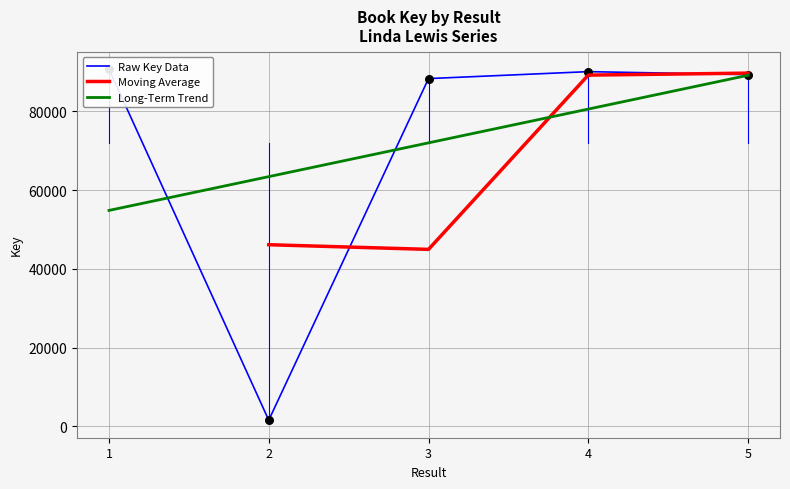

Approximately how many times larger is the value at 1 compared to 2?

58.7